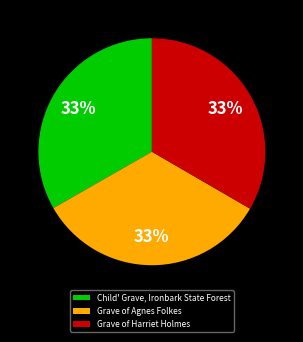

Is there a majority slice in this chart?

No